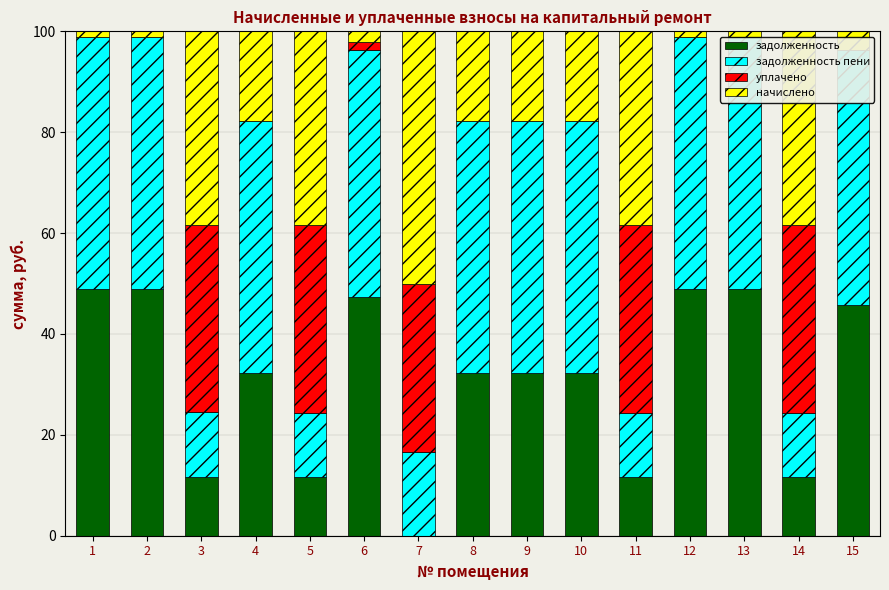

Is it true that уплачено equals 26.0 at 12?

False